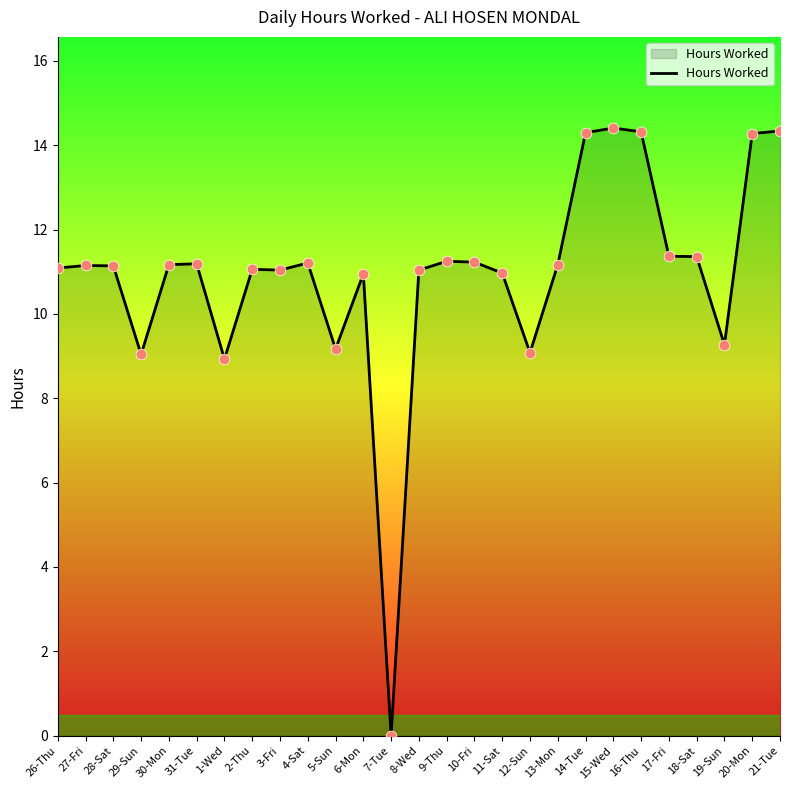

Approximately how many times larger is the value at 28-Sat compared to 26-Thu?

1.0